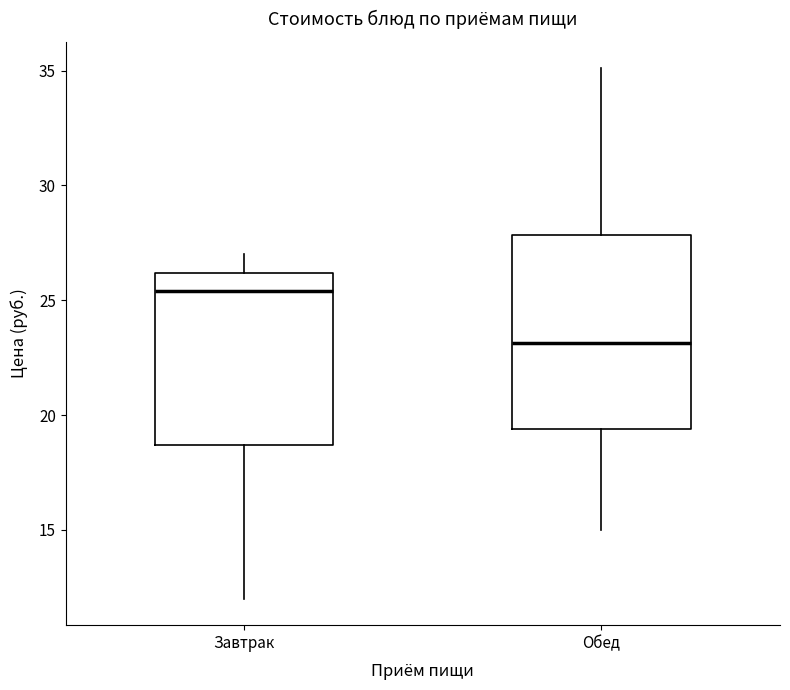

Which box has the lowest median line?

Обед